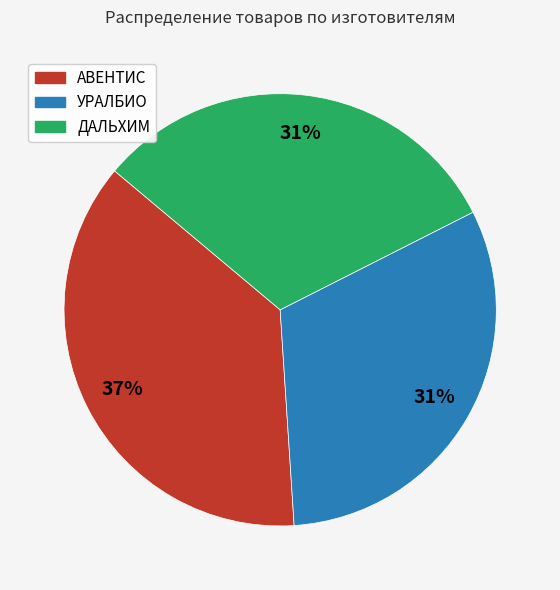

How many slices are in this pie chart?

3